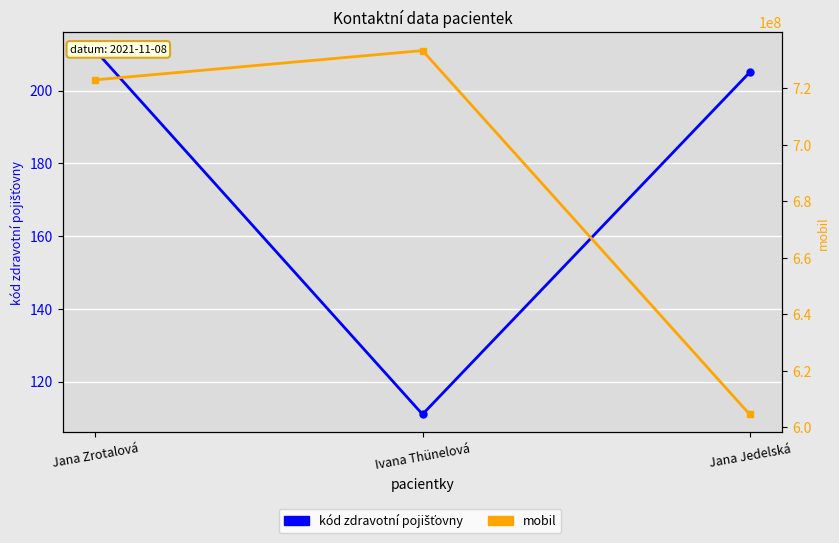

List the labels in order of mobil value, smallest first.

Jana Jedelská, Jana Zrotalová, Ivana Thünelová